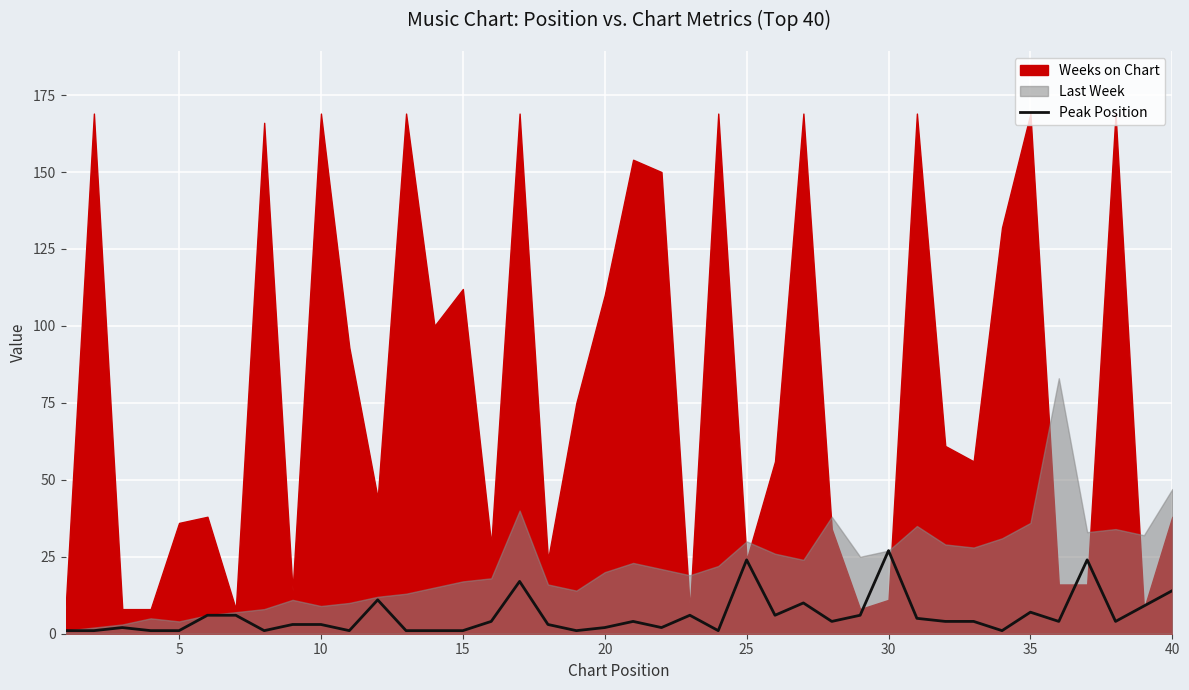

What is the sum of all values?

233